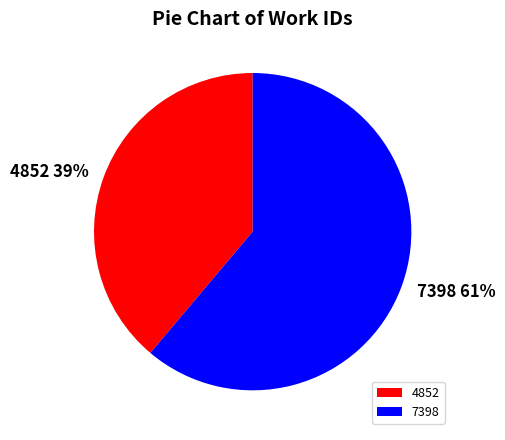

Do 7398 and 4852 together represent more than half of the pie?

Yes